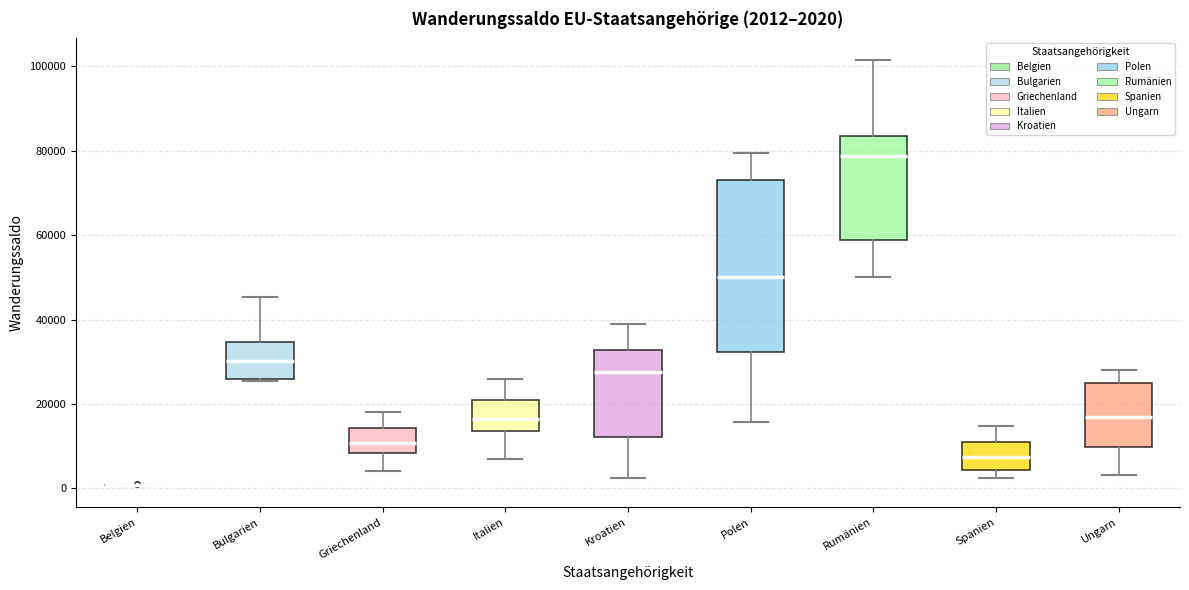

Comparing the boxes themselves (not the whiskers), which one is the tallest?

Polen